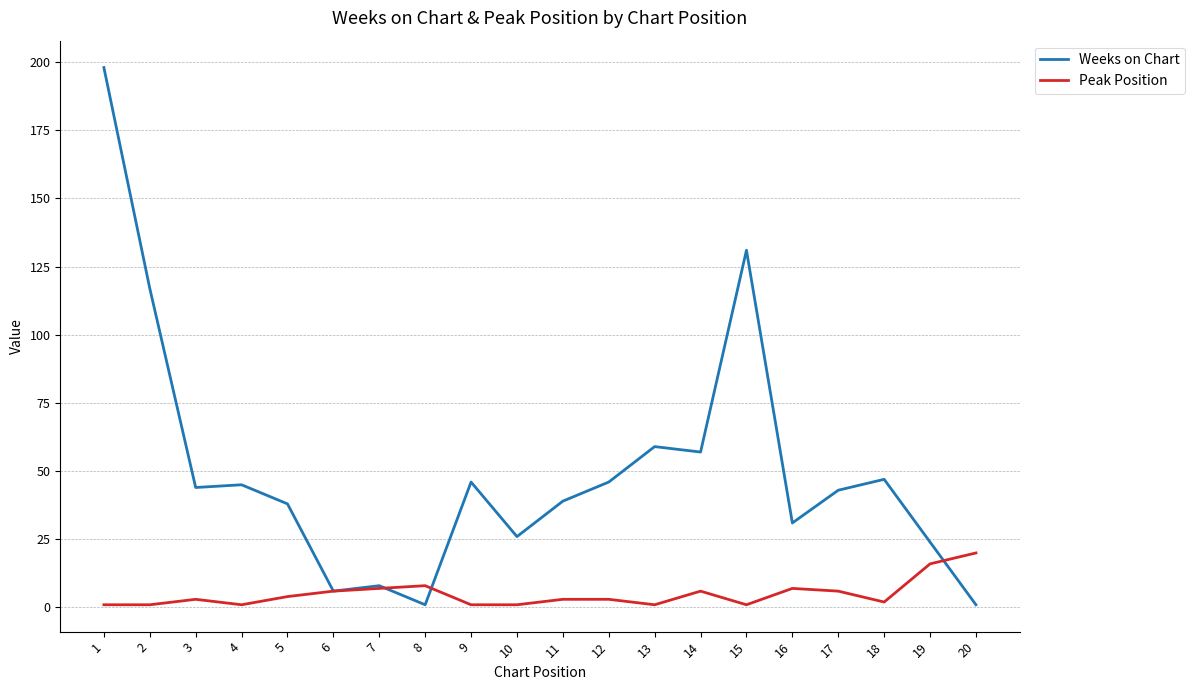

What is the difference between the highest and lowest values at 10?

25